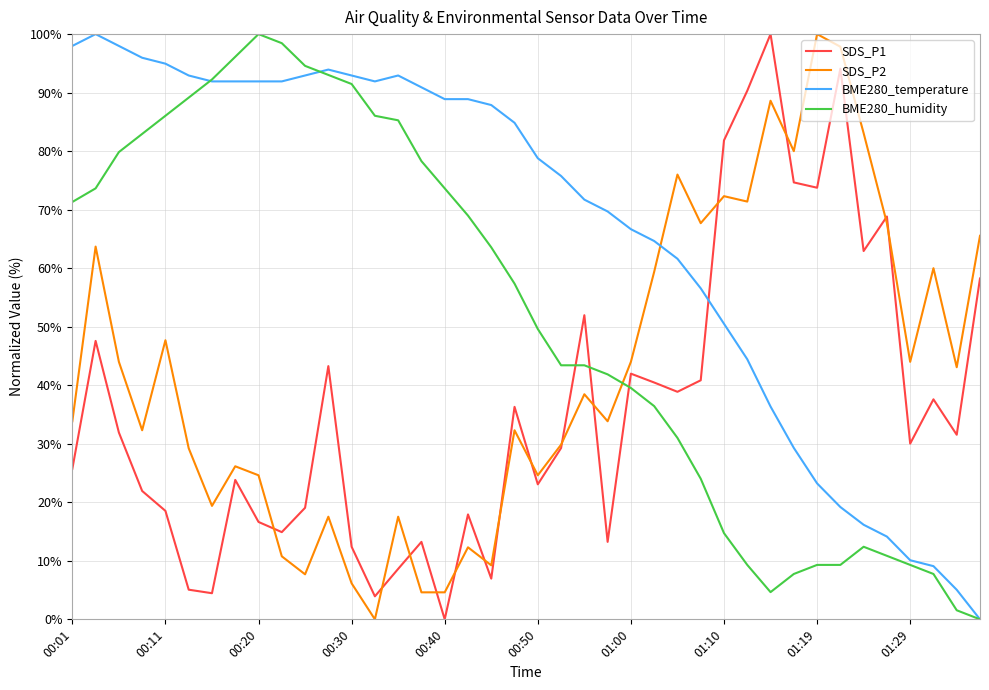

Rank the series by their average value, from highest to lowest.

BME280_temperature, BME280_humidity, SDS_P2, SDS_P1